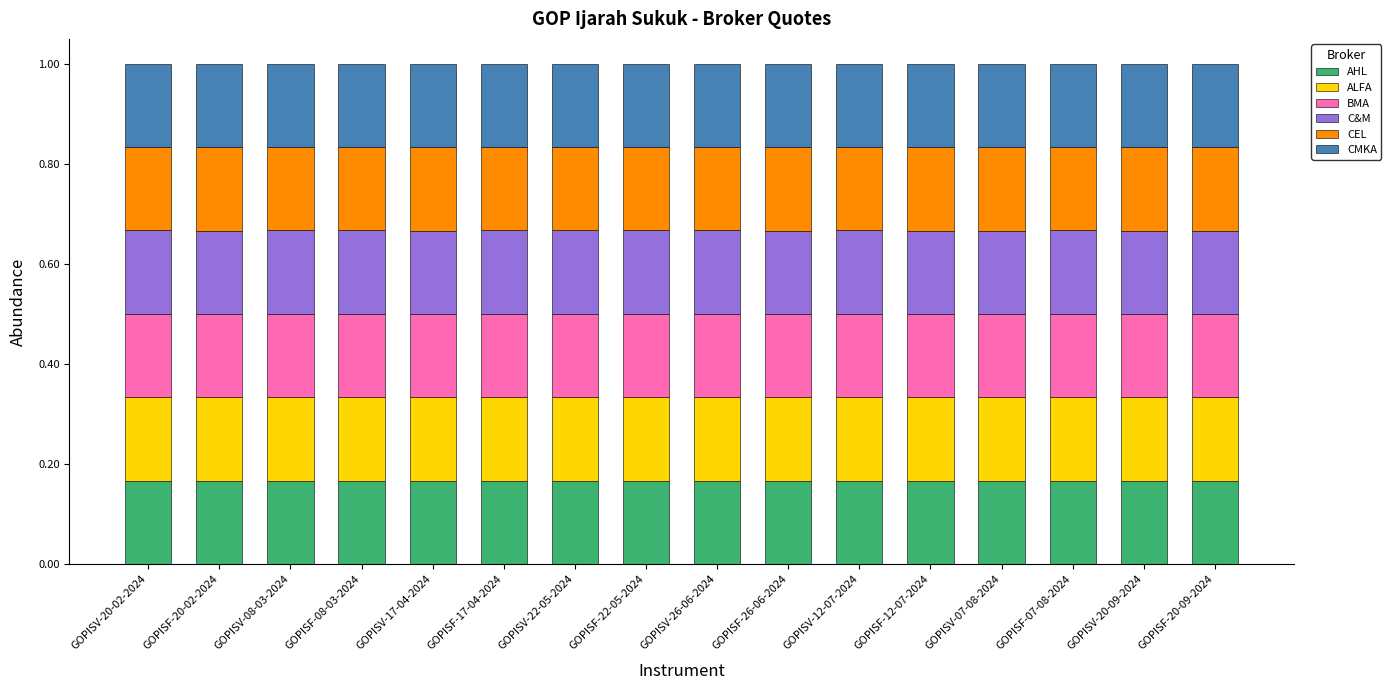

What are all the series names shown in the legend?

AHL, ALFA, BMA, C&M, CEL, CMKA